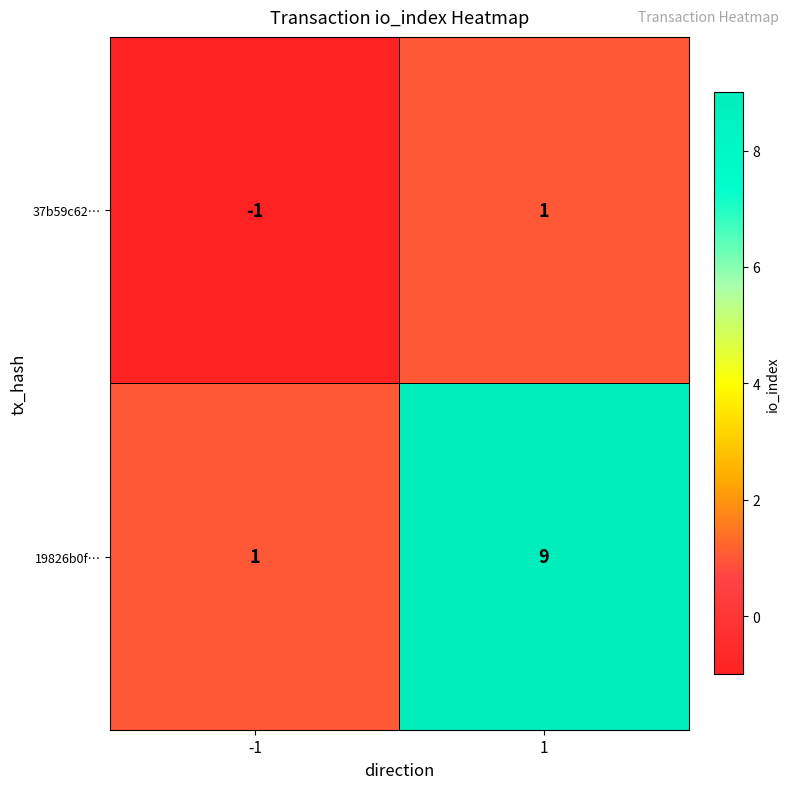

What is the greatest value displayed?

9